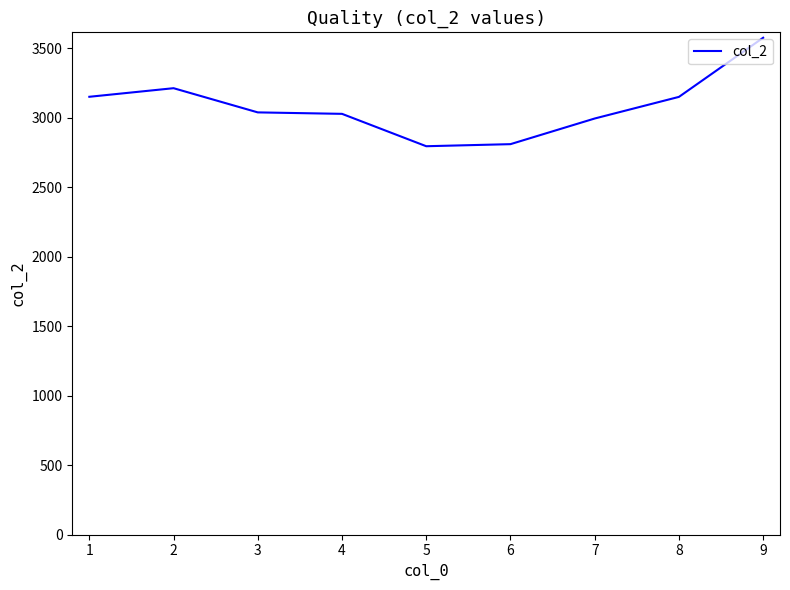

How many lines are shown in the chart?

1